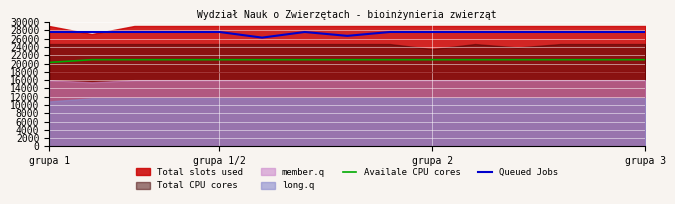

What is the average value of the Queued Jobs series?

27470.5